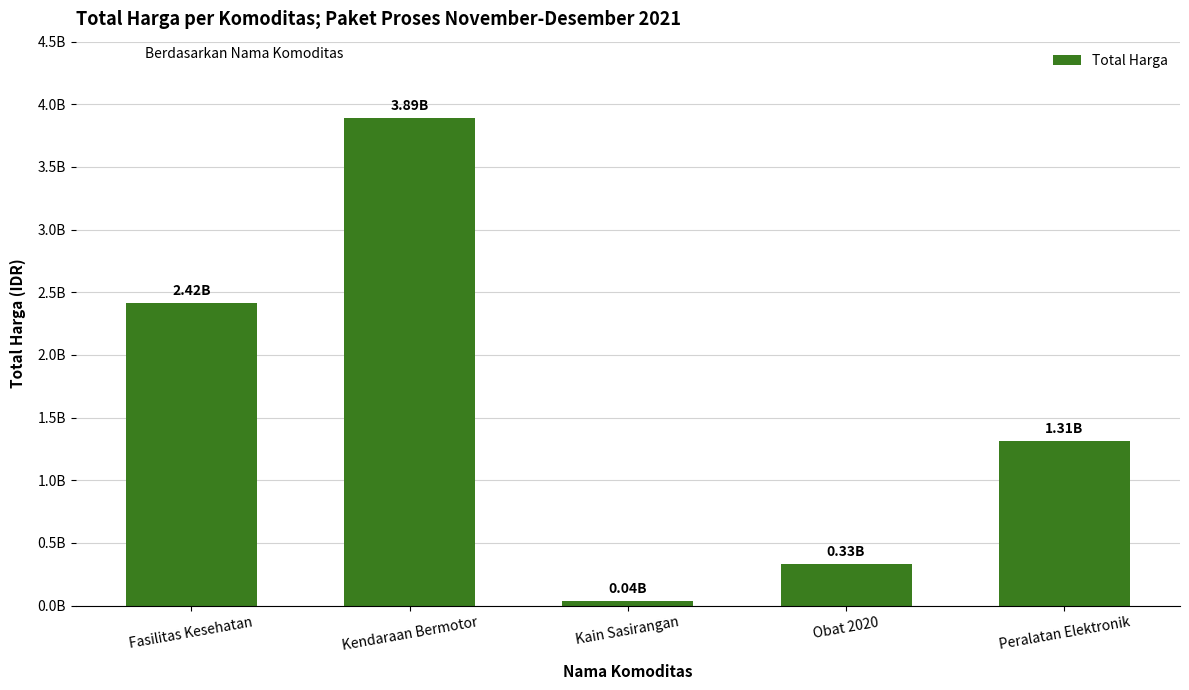

Which has a higher value, Kain Sasirangan or Kendaraan Bermotor?

Kendaraan Bermotor